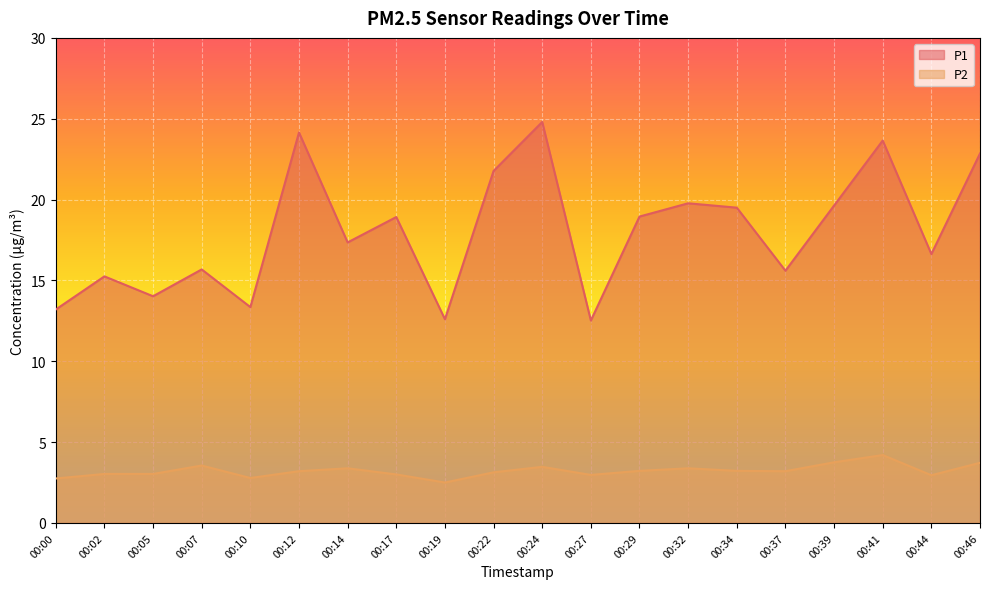

List the series in order of their peak value, highest first.

P1, P2